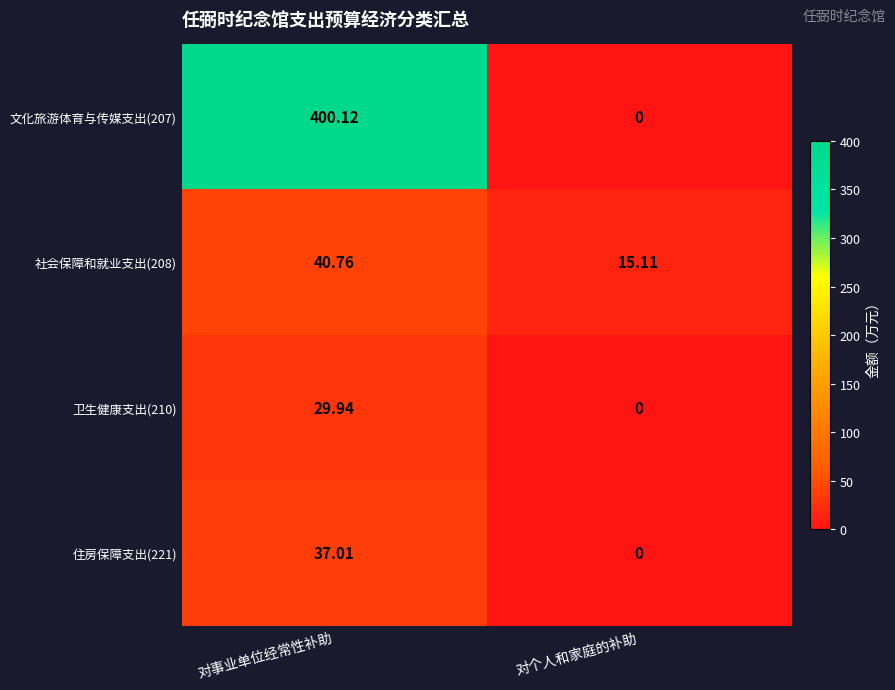

Which series has the largest range (max minus min)?

文化旅游体育与传媒支出(207)